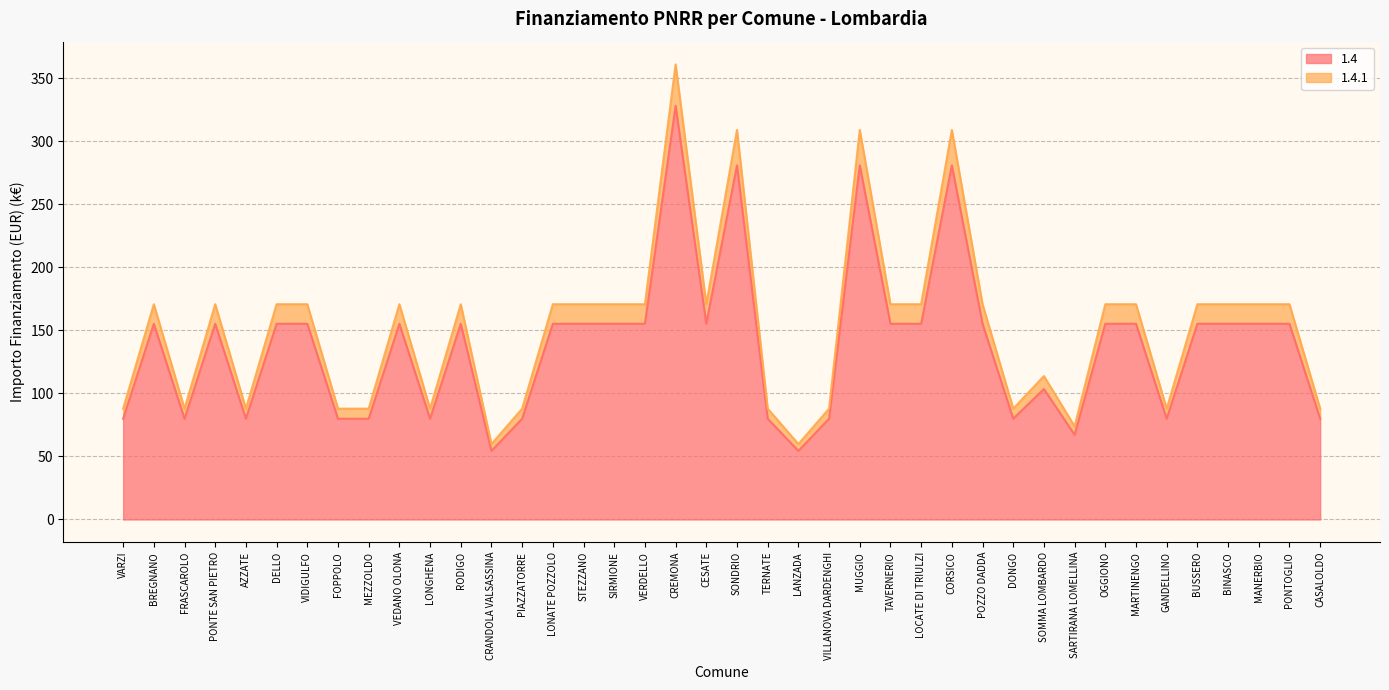

What are all the series names shown in the legend?

1.4, 1.4.1